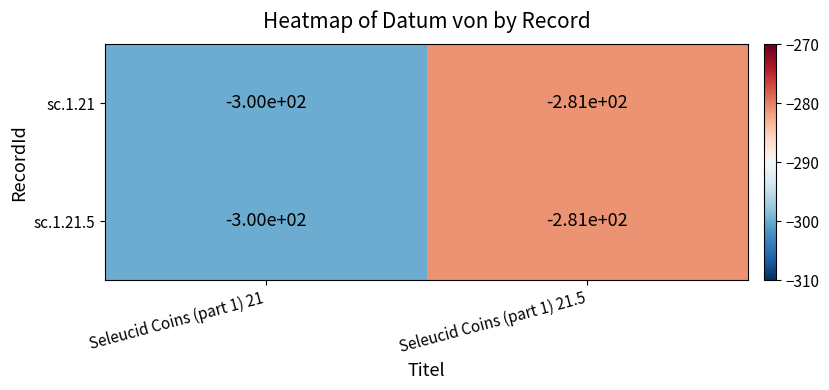

Reading right to left, list all the values displayed in this chart.

sc.1.21: Seleucid Coins (part 1) 21.5=-281	Seleucid Coins (part 1) 21=-300
sc.1.21.5: Seleucid Coins (part 1) 21.5=-281	Seleucid Coins (part 1) 21=-300